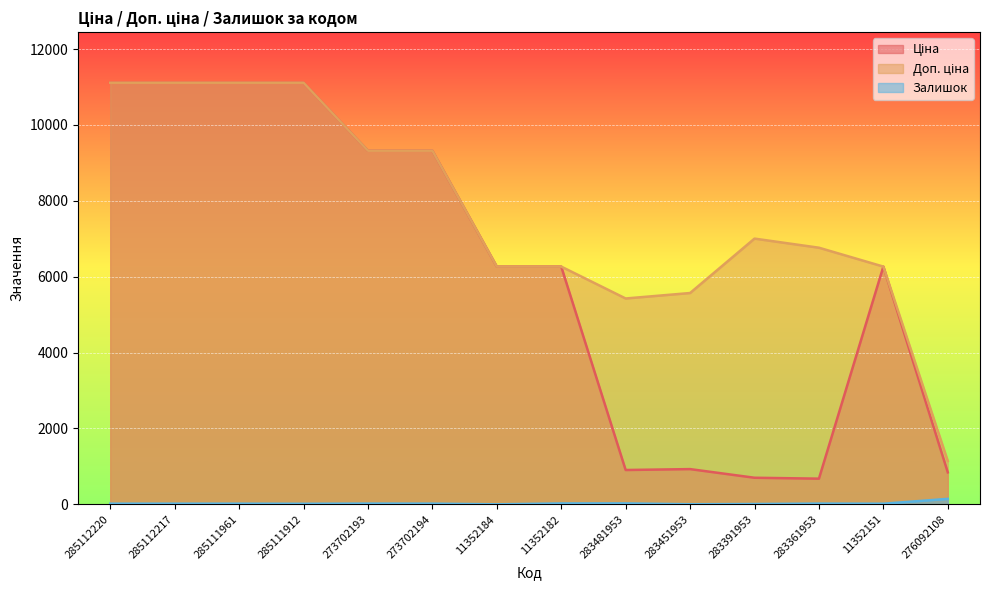

True or false: Залишок and Доп. ціна cross at least once.

False